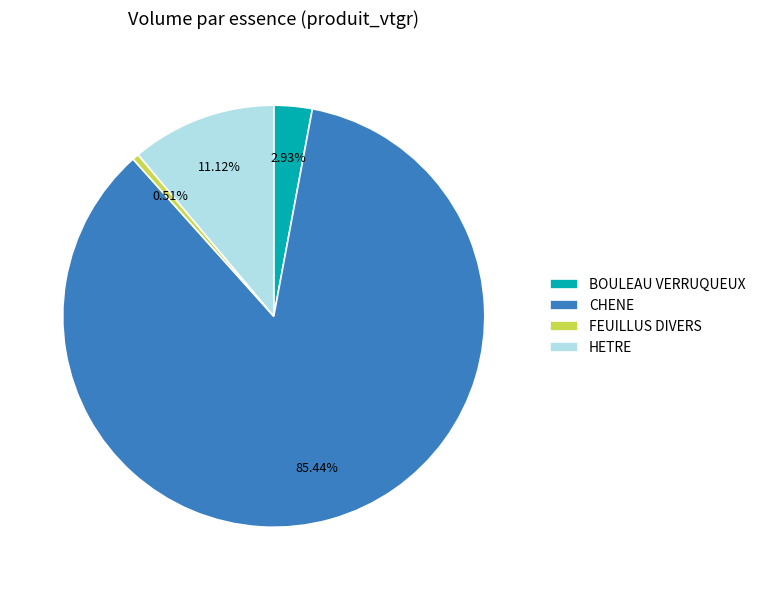

Rank the categories by value from highest to lowest.

CHENE, HETRE, BOULEAU VERRUQUEUX, FEUILLUS DIVERS